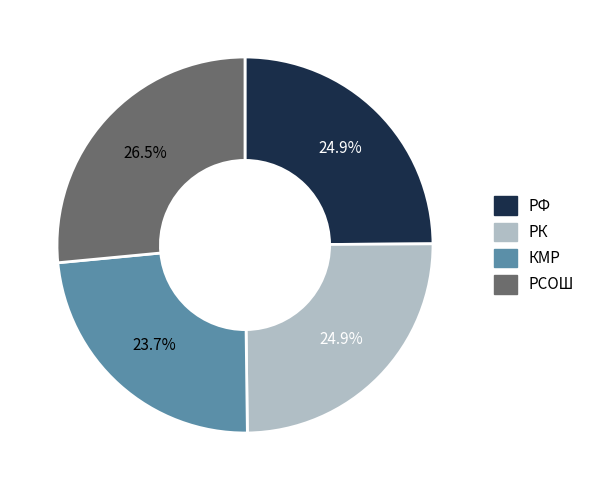

To the nearest percent, what is the difference between the РФ and РСОШ slice percentages?

2%